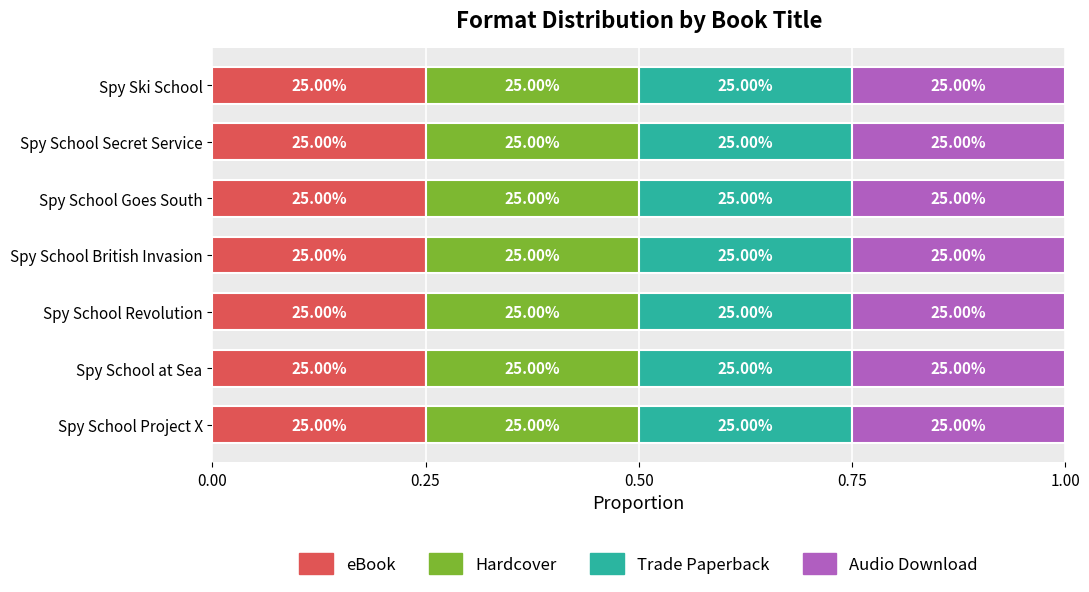

How many bars are there in each group?

4